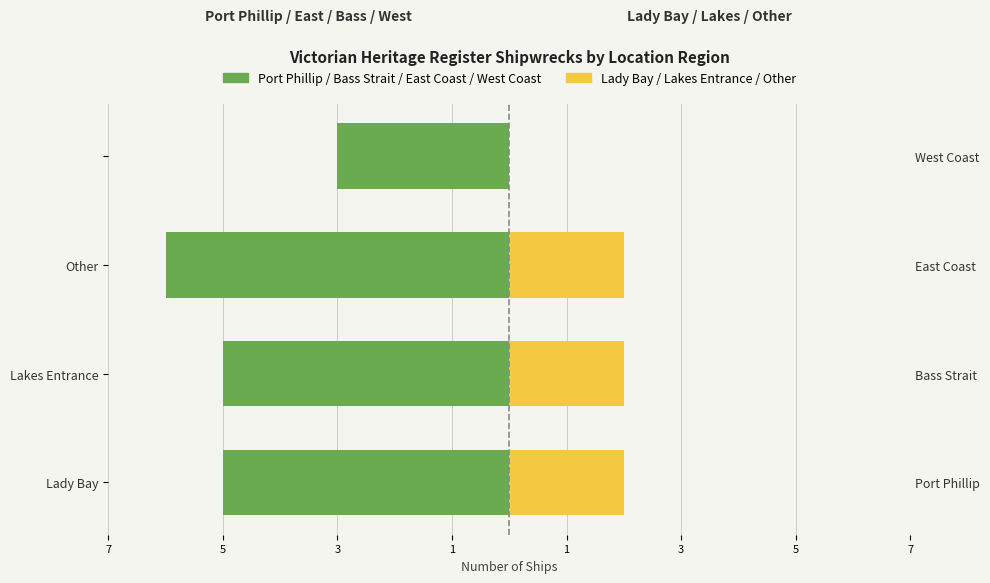

Which series has the widest spread of values?

Port Phillip / Bass Strait / East Coast / West Coast